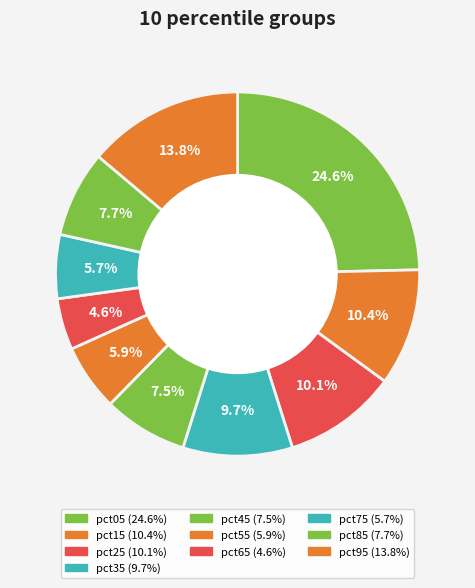

Count the number of slices in the pie.

10